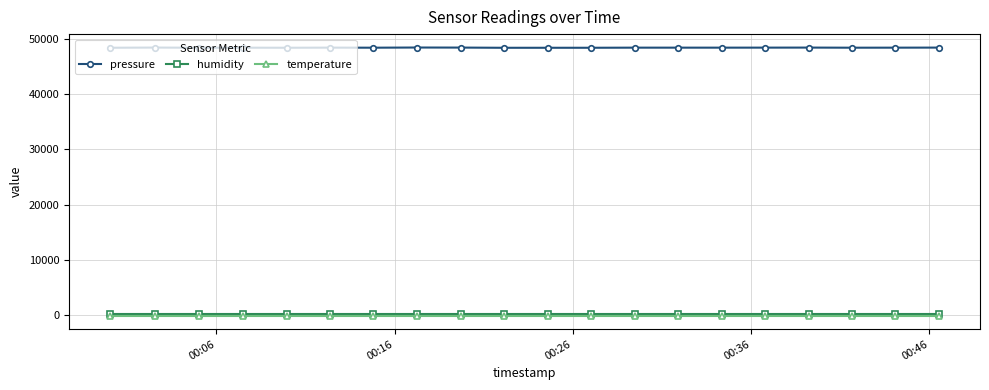

Which series has the widest spread of values?

pressure